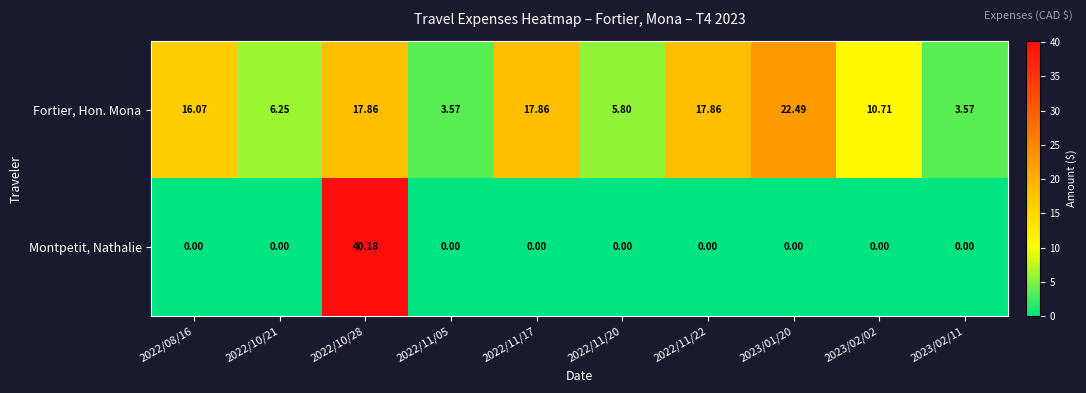

Rank the series at 2022/08/16 from lowest to highest value.

Montpetit, Nathalie, Fortier, Hon. Mona